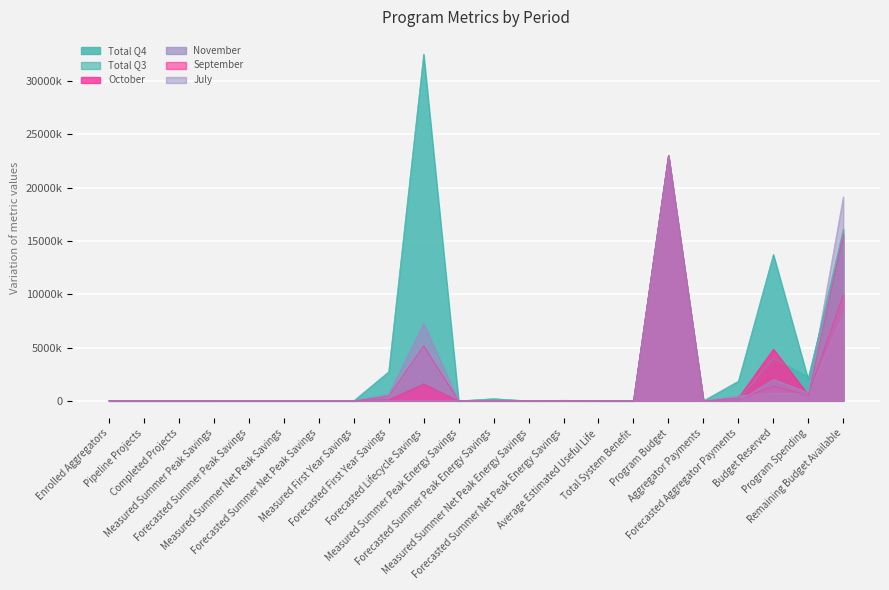

True or false: Total Q4 and November intersect in this chart.

False